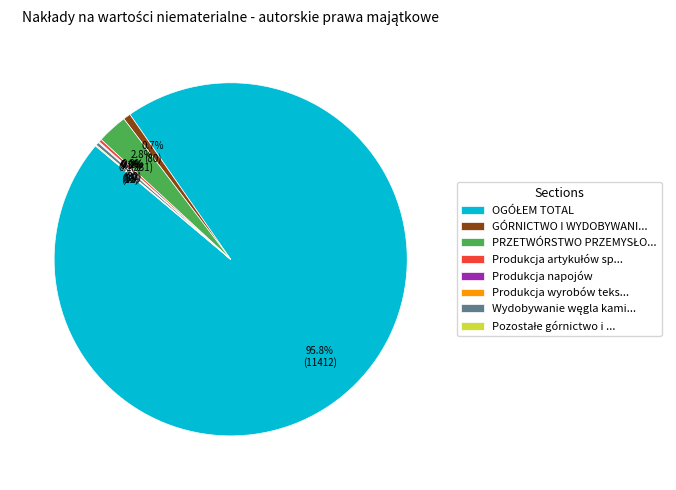

Does any single category account for the majority?

Yes